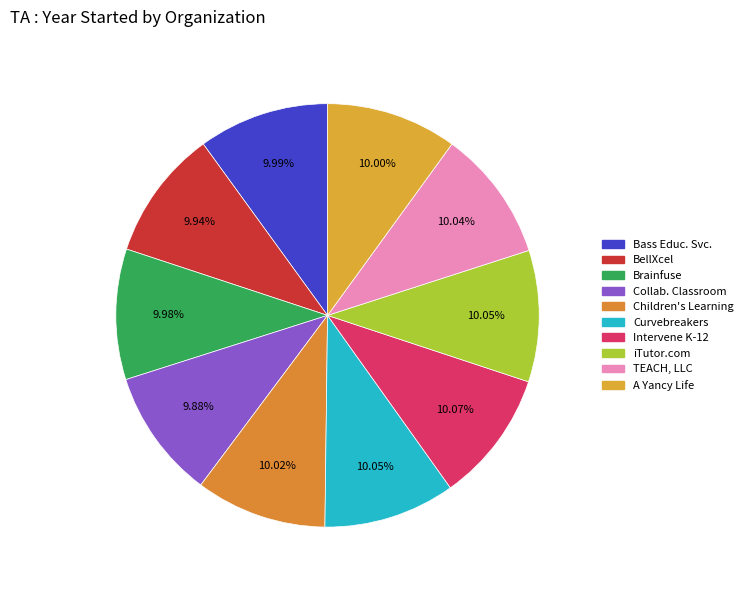

Is there a majority slice in this chart?

No